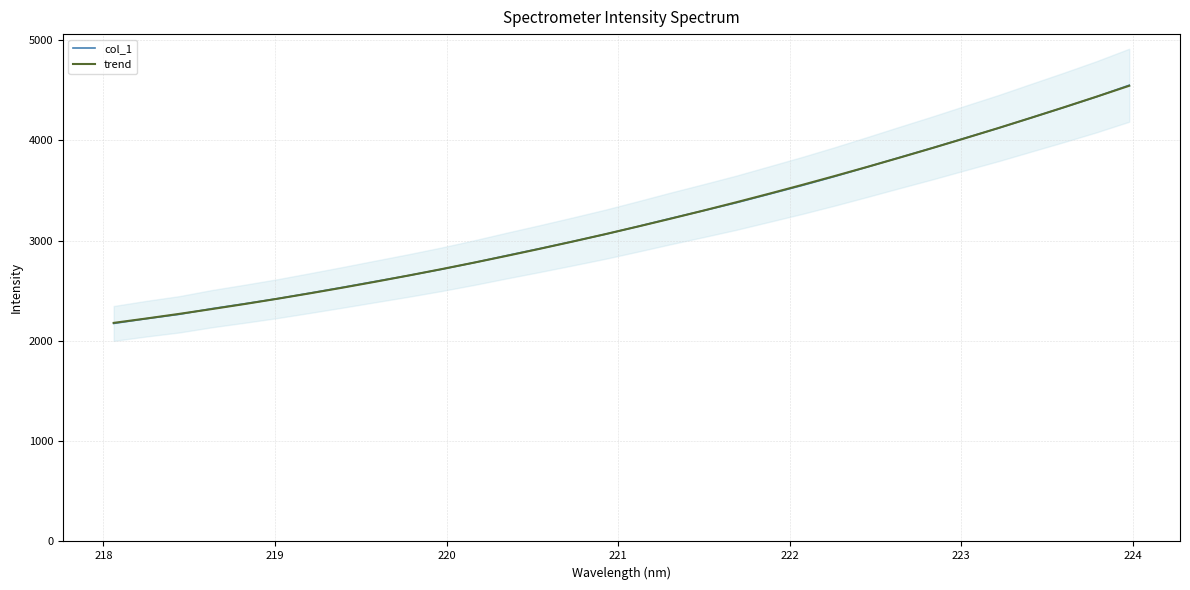

Is this an area chart (filled region under the line)?

No